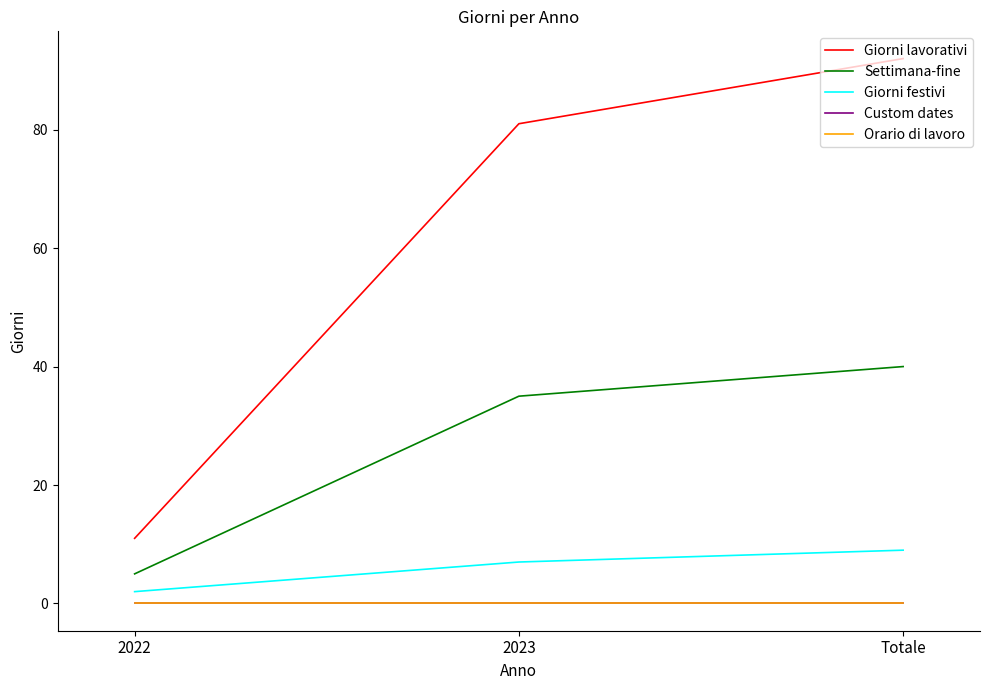

Does the chart have visible grid lines?

No